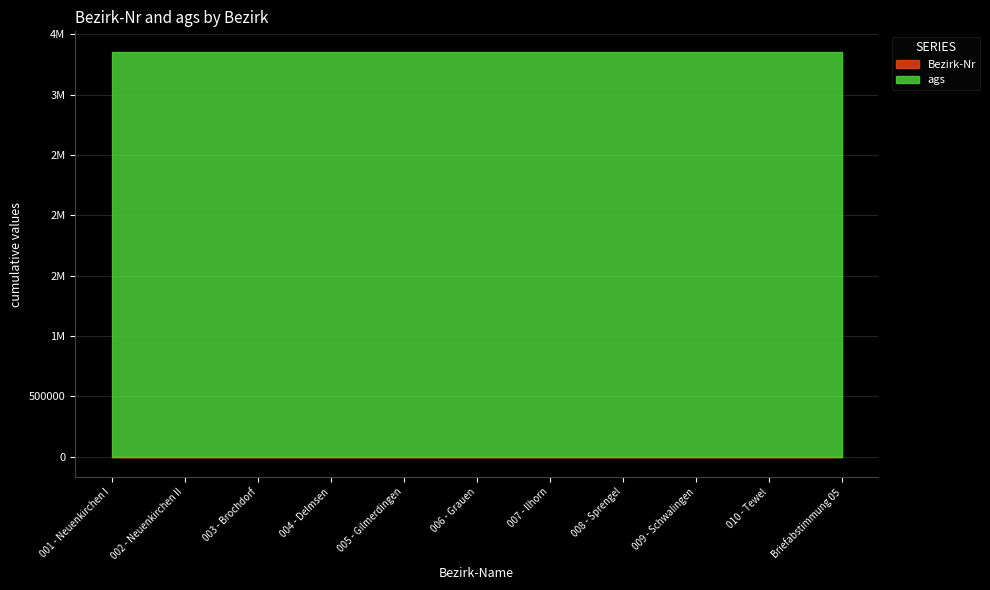

Reading left to right, list all the values displayed in this chart.

Bezirk-Nr: 27	28	29	30	31	32	33	34	35	36	37
ags: 3358017	3358017	3358017	3358017	3358017	3358017	3358017	3358017	3358017	3358017	3358017